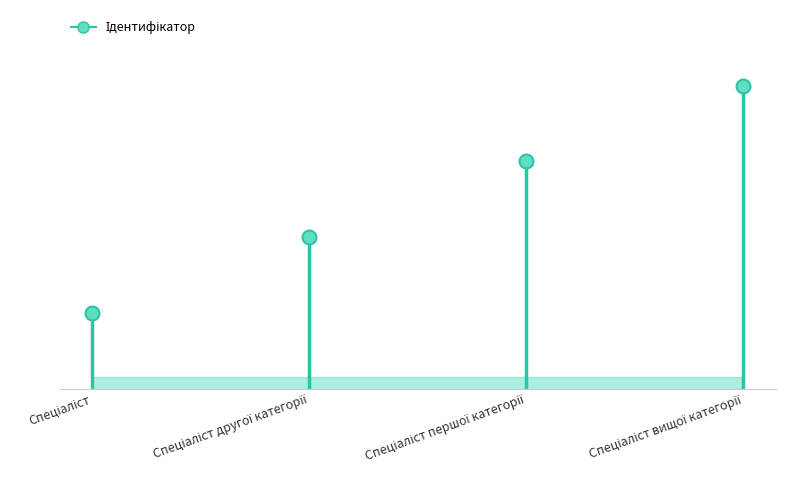

Between Спеціаліст другої категорії and Спеціаліст, which is larger?

Спеціаліст другої категорії